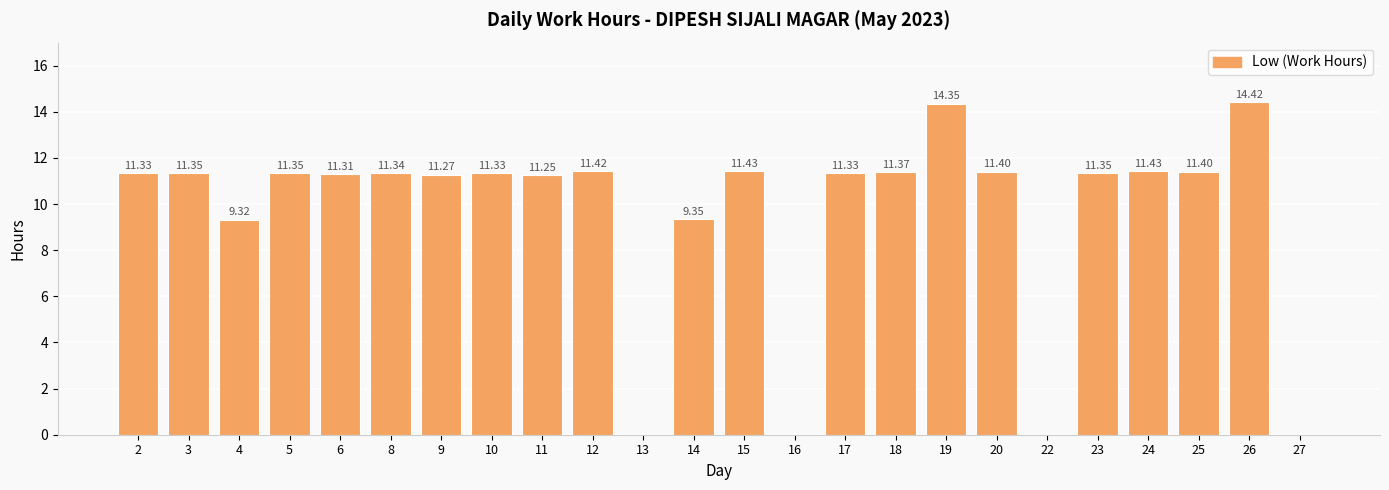

Is it true that the value at 18 is 11.4?

True